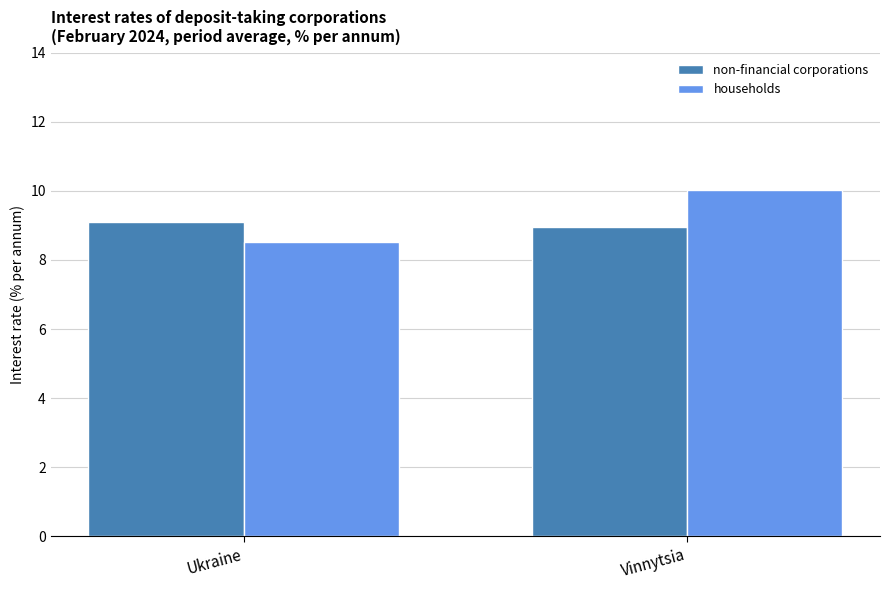

How many data points in non-financial corporations are above 9?

1